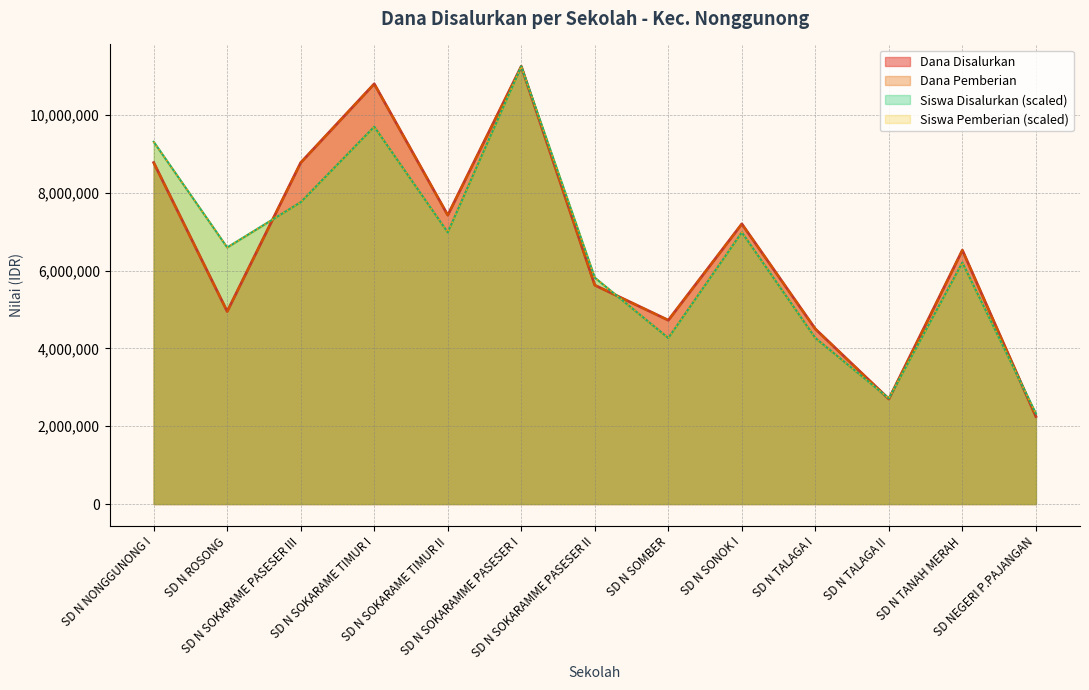

How many intersections are there between Dana Pemberian and Siswa Pemberian?

5